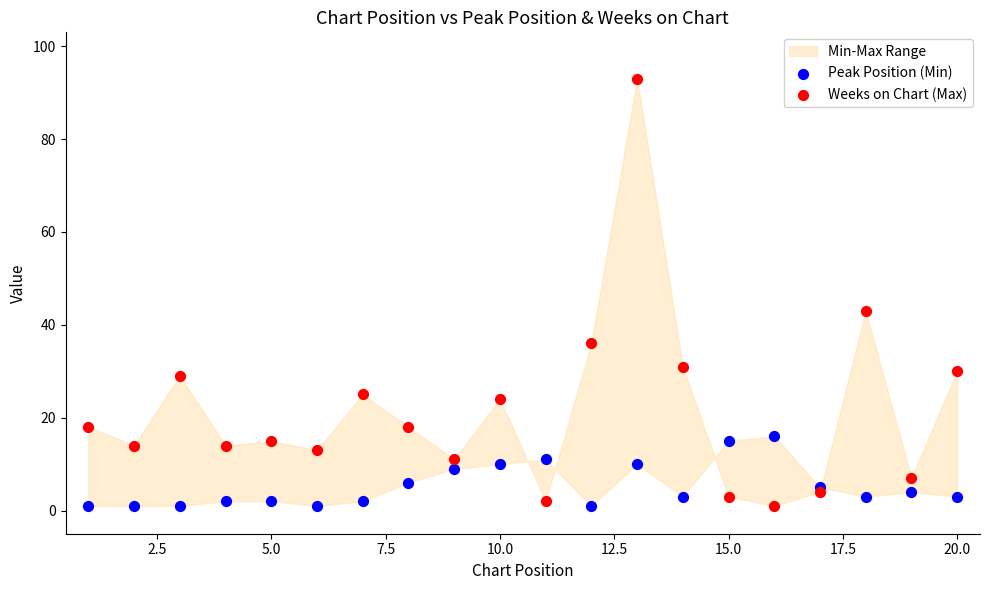

In the Weeks on Chart (Max) series, what Y value is closest to 47?

43